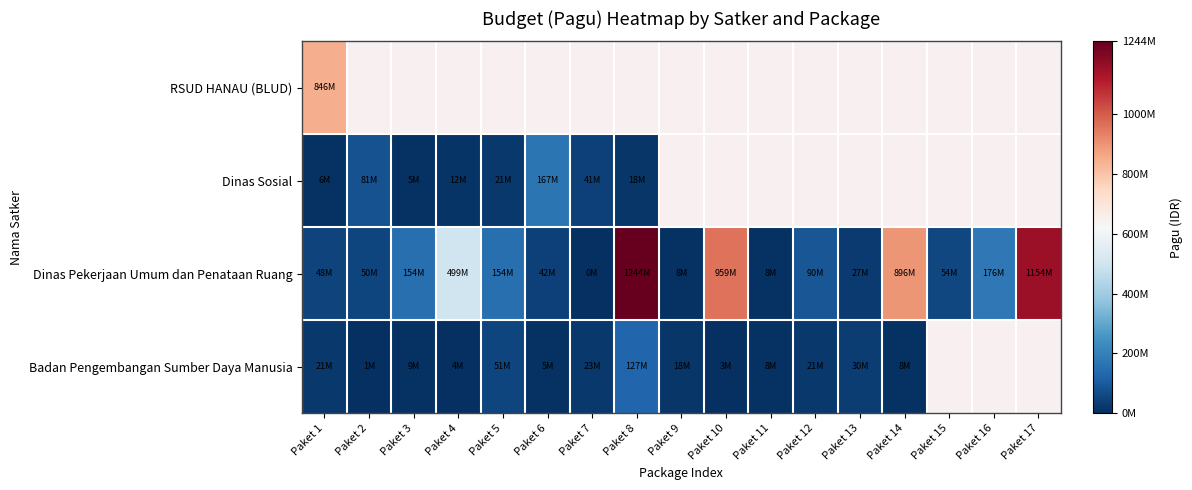

Which series has the largest total across all categories?

Dinas Pekerjaan Umum dan Penataan Ruang